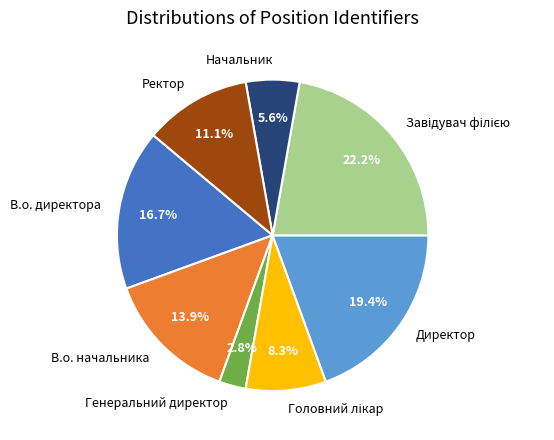

Which category has the smallest portion of the pie?

Генеральний директор